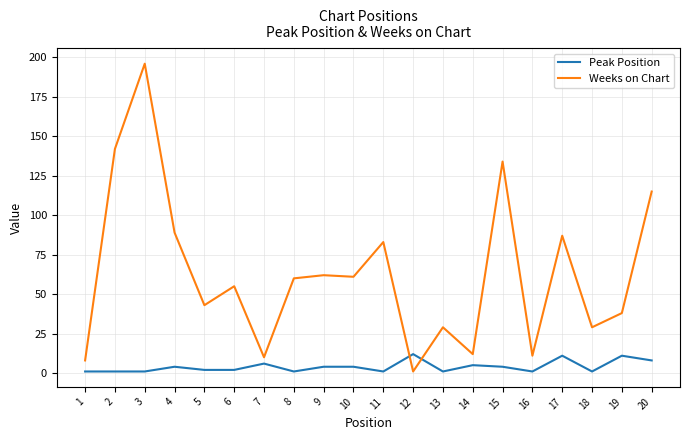

At which label is Weeks on Chart closest to 98?

4